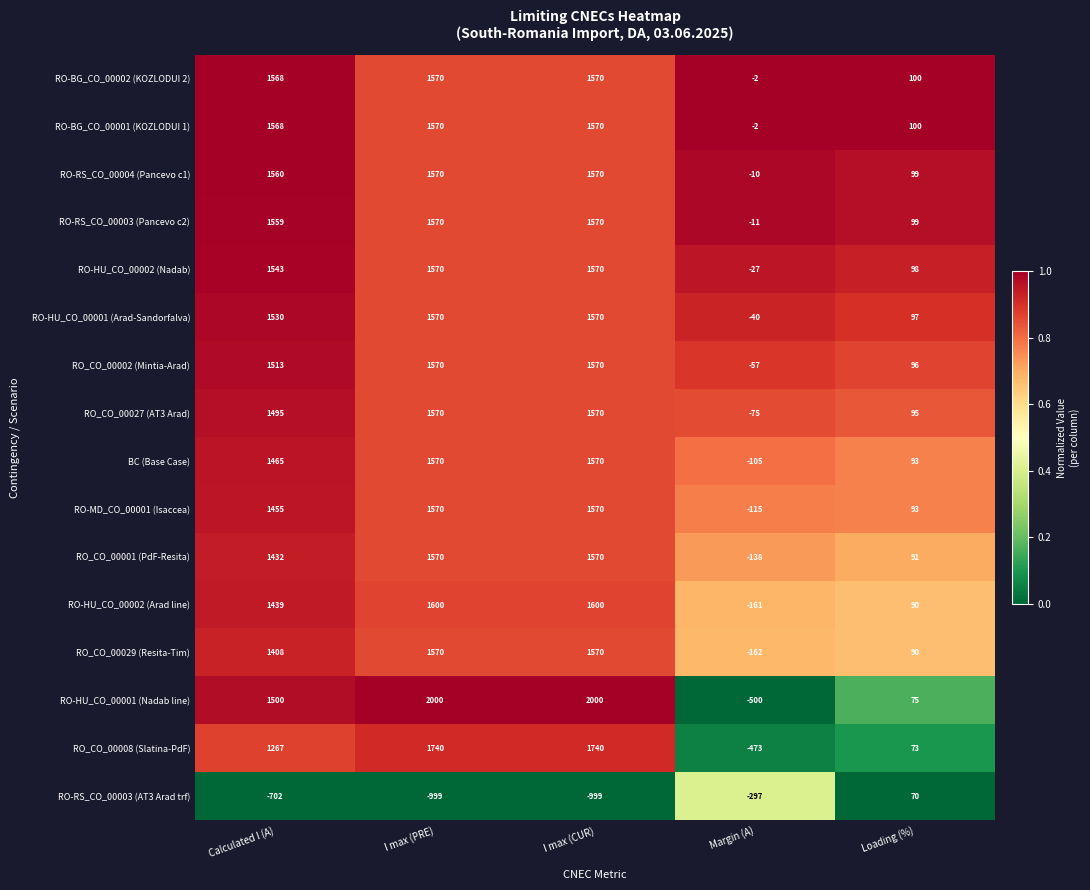

Which series has the widest spread of values?

RO-HU_CO_00001 (Nadab line)